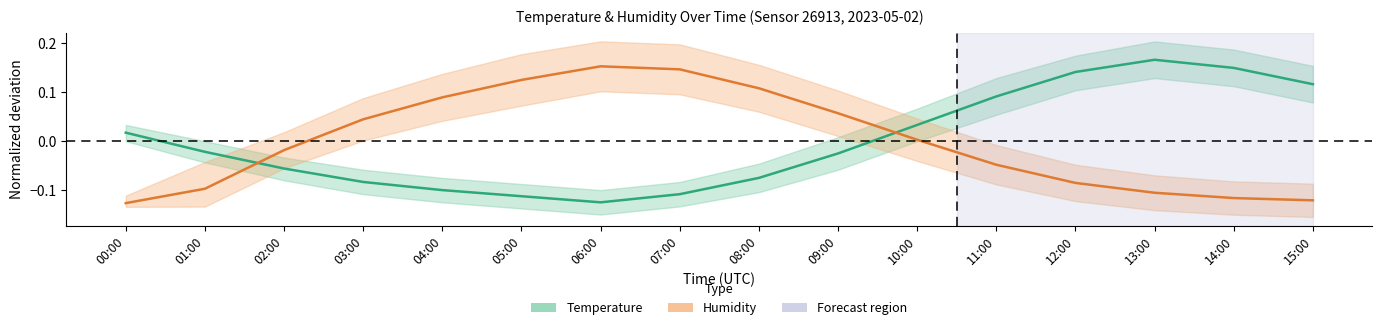

How many values in the Temperature series are below 0?

9